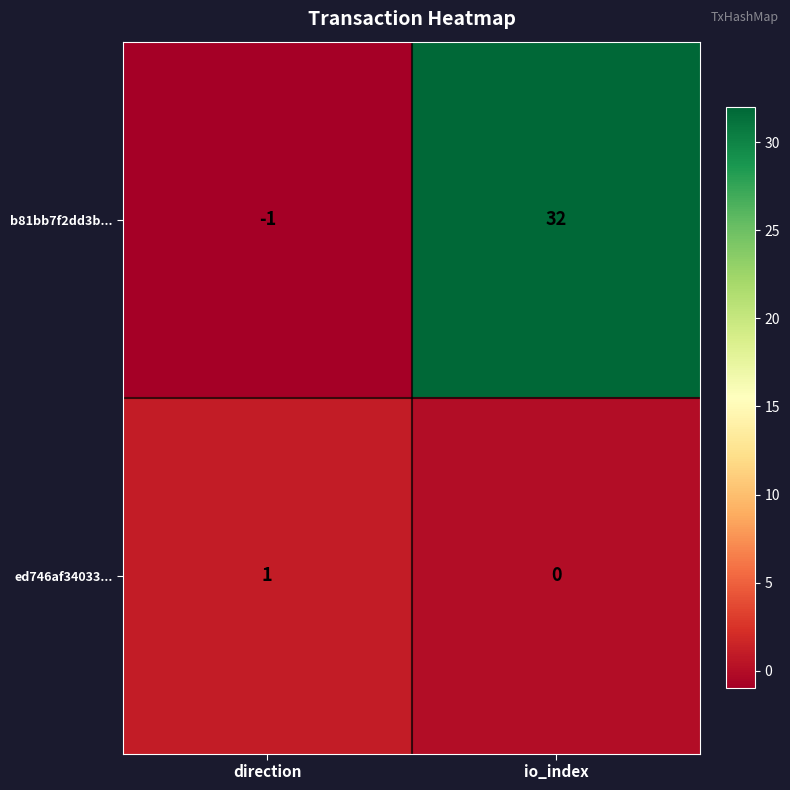

Which label corresponds to the smallest value in the chart?

direction